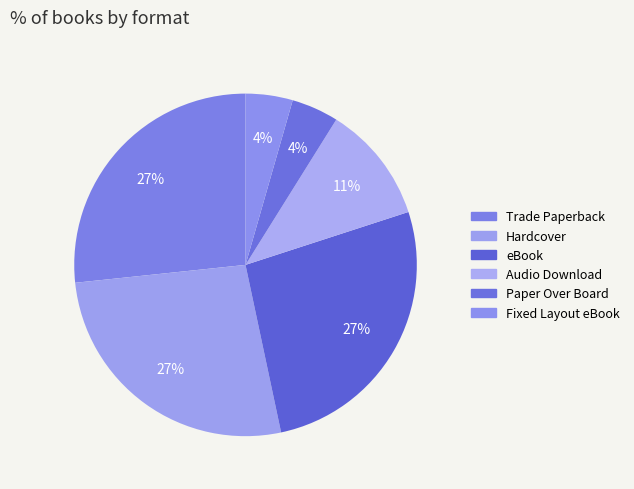

How many segments does this pie chart have?

6